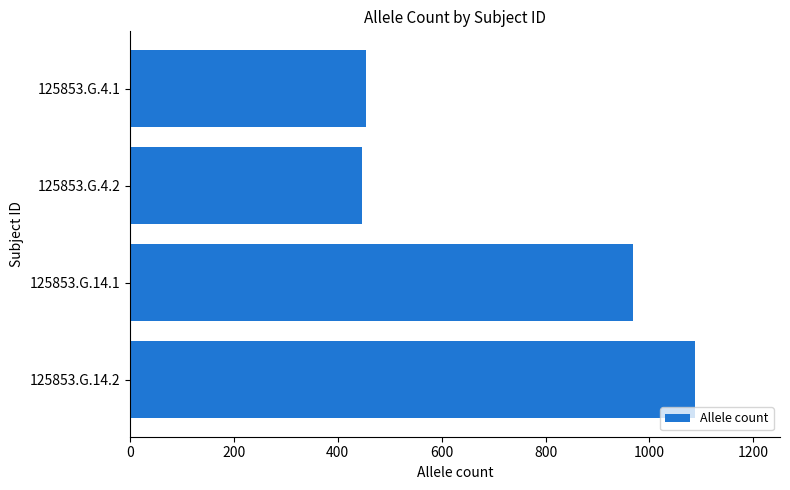

What is the smallest value displayed?

447